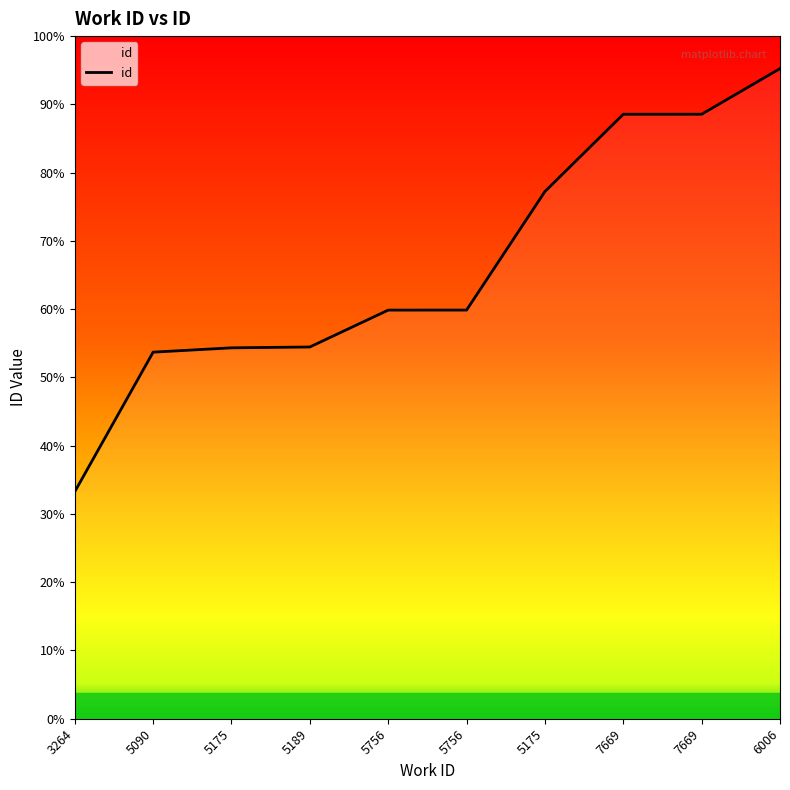

Does the chart have visible grid lines?

No